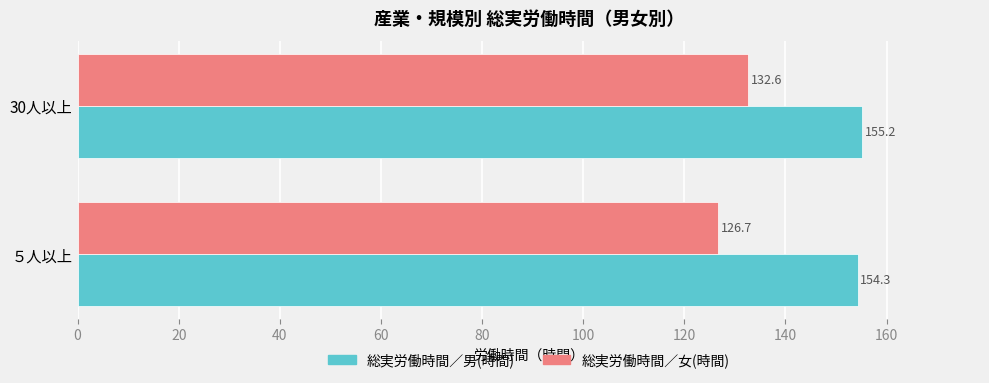

At 30人以上, list the series in order from largest to smallest.

総実労働時間／男(時間), 総実労働時間／女(時間)